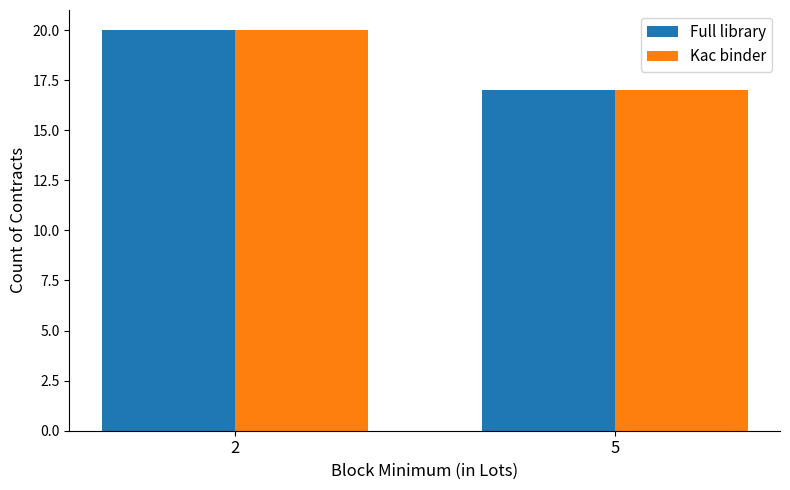

Does the chart contain stacked bars?

No